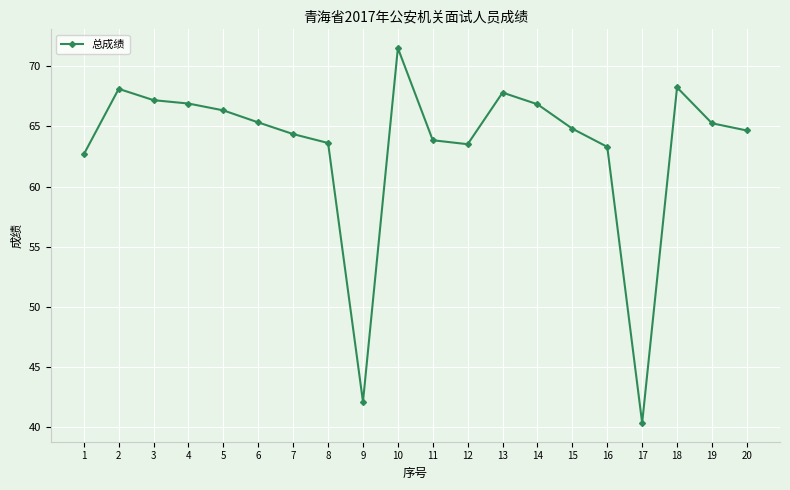

What is the value of the 9th point from the left?

42.1